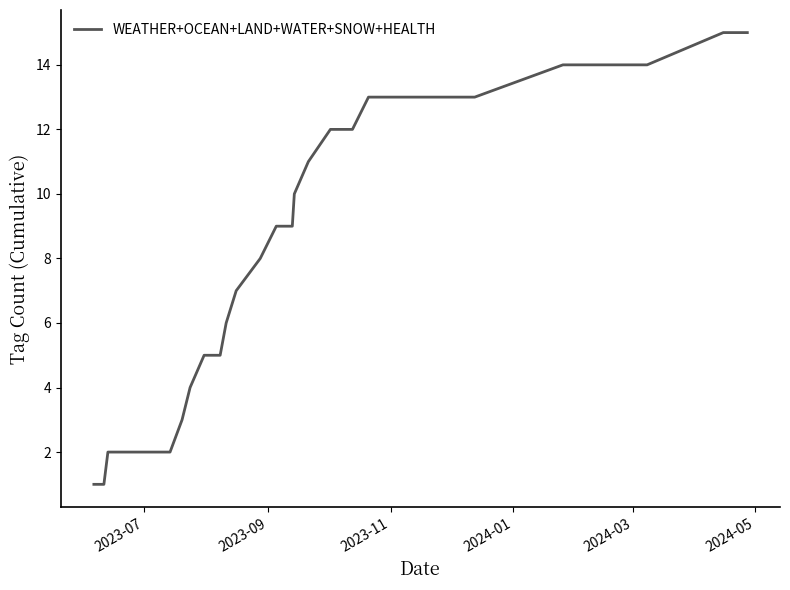

How many values are below 11?

20